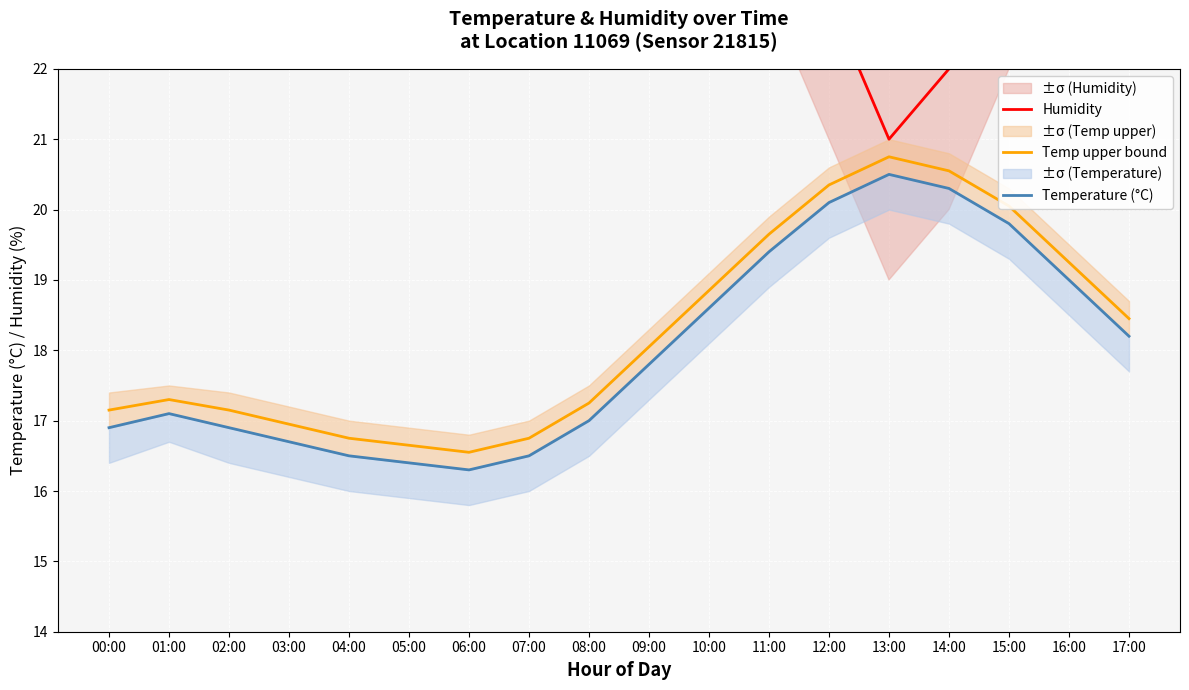

Reading left to right, transcribe all the data shown in this chart.

Humidity: 29.0	29.0	29.0	29.0	29.0	29.0	29.0	29.0	29.0	28.0	27.0	25.0	23.0	21.0	22.0	24.0	26.0	28.0
Temp upper bound: 17.1	17.3	17.1	16.9	16.8	16.6	16.6	16.8	17.2	18.1	18.9	19.6	20.4	20.8	20.6	20.1	19.2	18.4
Temperature (°C): 16.9	17.1	16.9	16.7	16.5	16.4	16.3	16.5	17.0	17.8	18.6	19.4	20.1	20.5	20.3	19.8	19.0	18.2